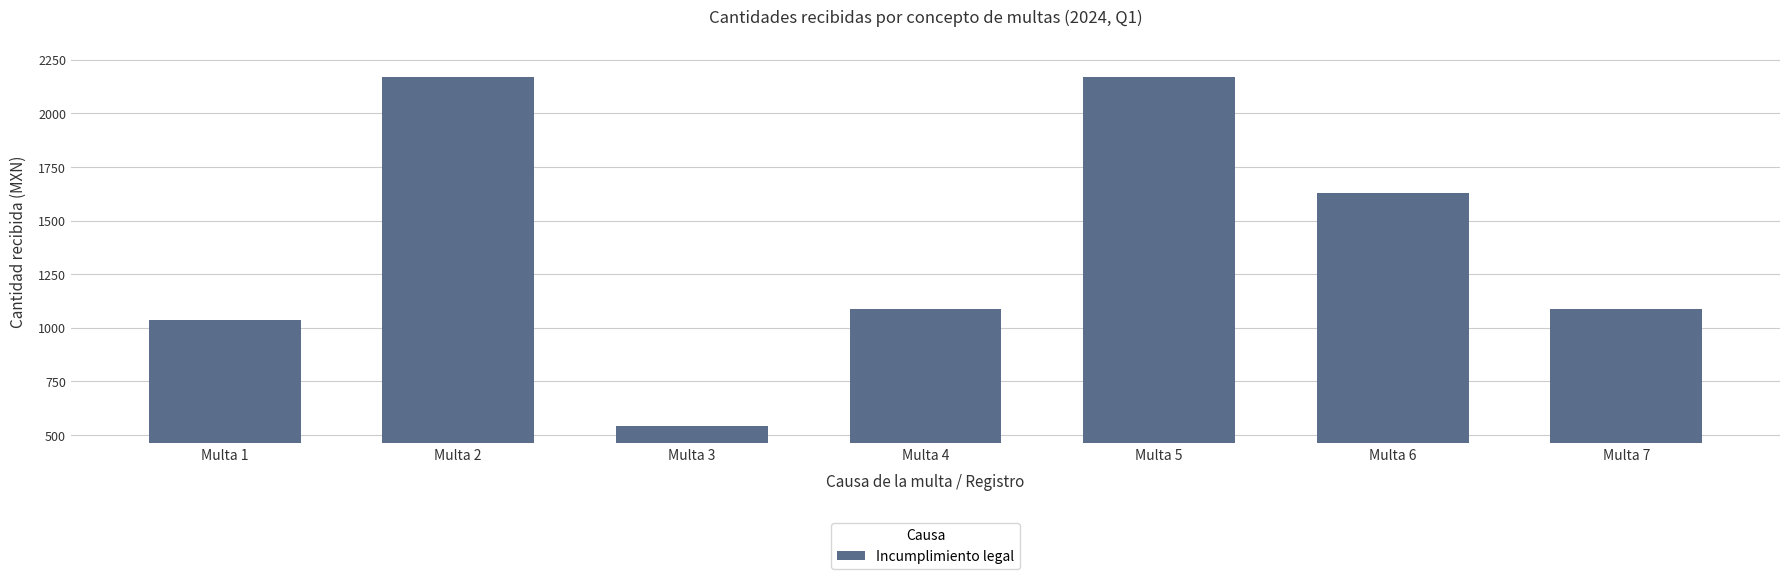

What is the sum of all values?

9723.0